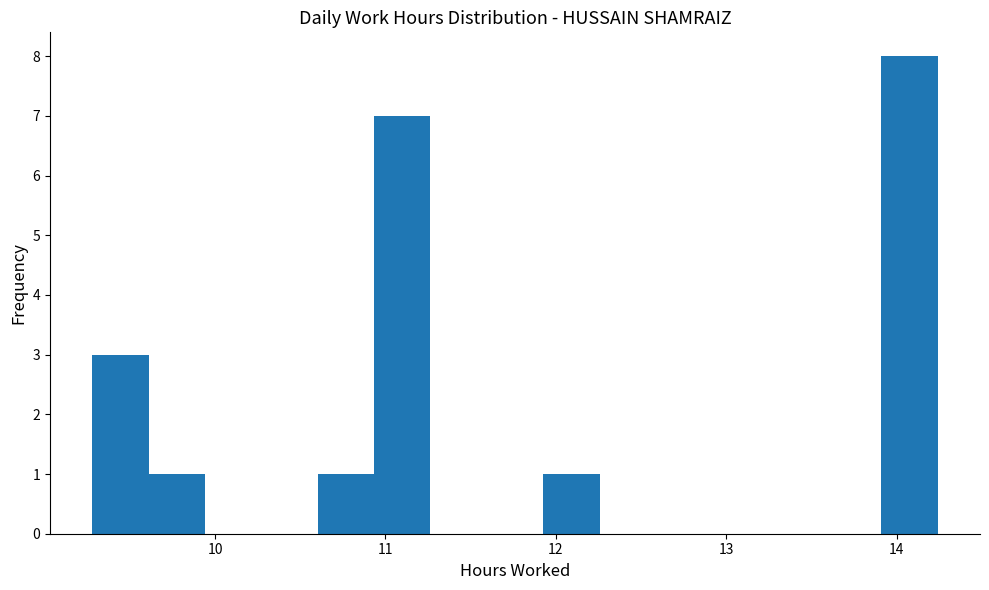

Around what value on the x-axis is the tallest bar? Give the approximate position of its centre, as read against the axis.

14.1